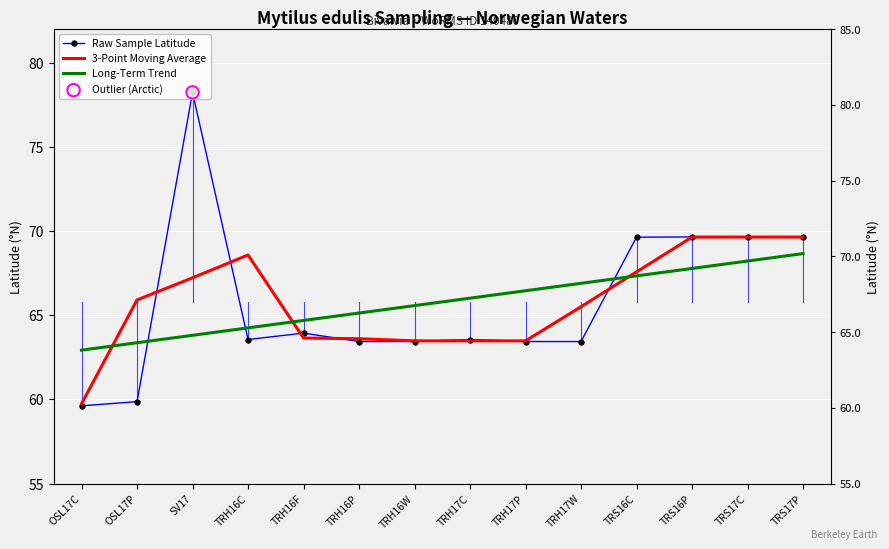

Which series reaches the maximum Y coordinate?

Raw Sample Latitude